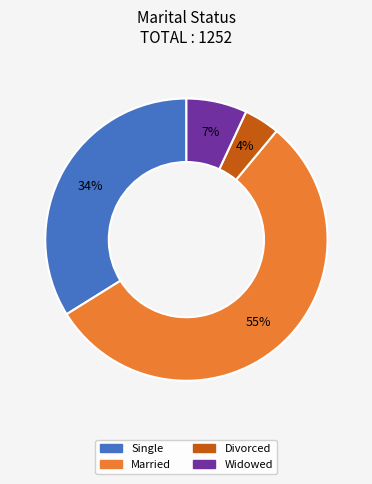

Do Married and Single together represent more than half of the pie?

Yes